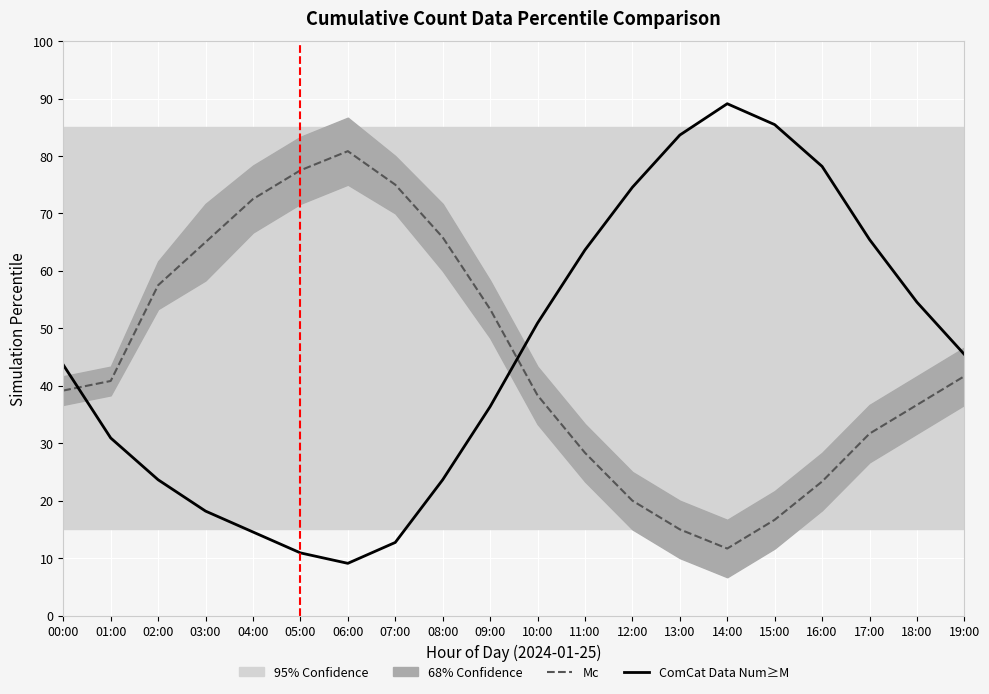

What is the total value across all series at 16:00?

101.5